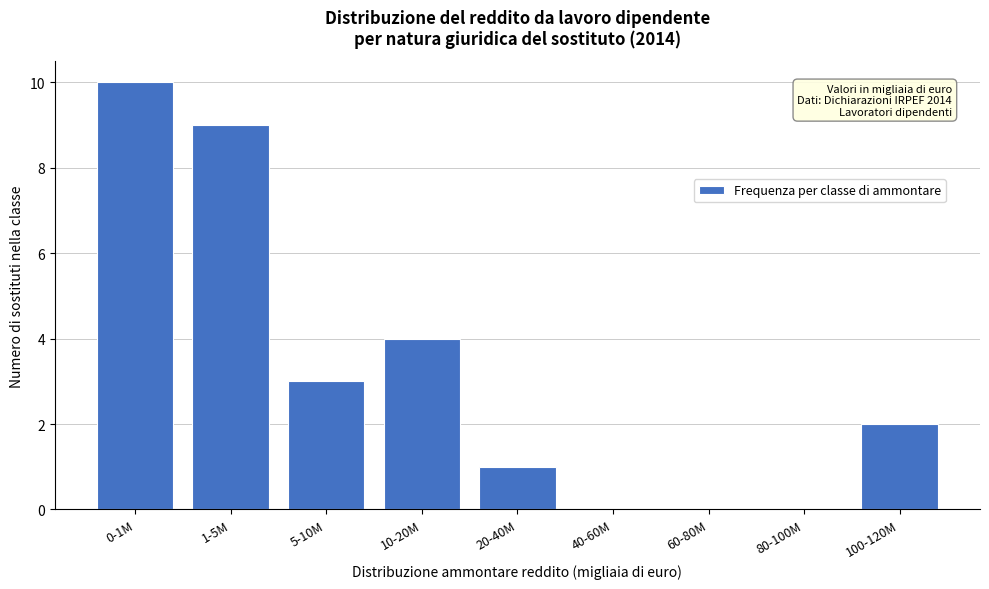

Reading left to right, transcribe all the data shown in this chart.

0-1M=10	1-5M=9	5-10M=3	10-20M=4	20-40M=1	40-60M=0	60-80M=0	80-100M=0	100-120M=2